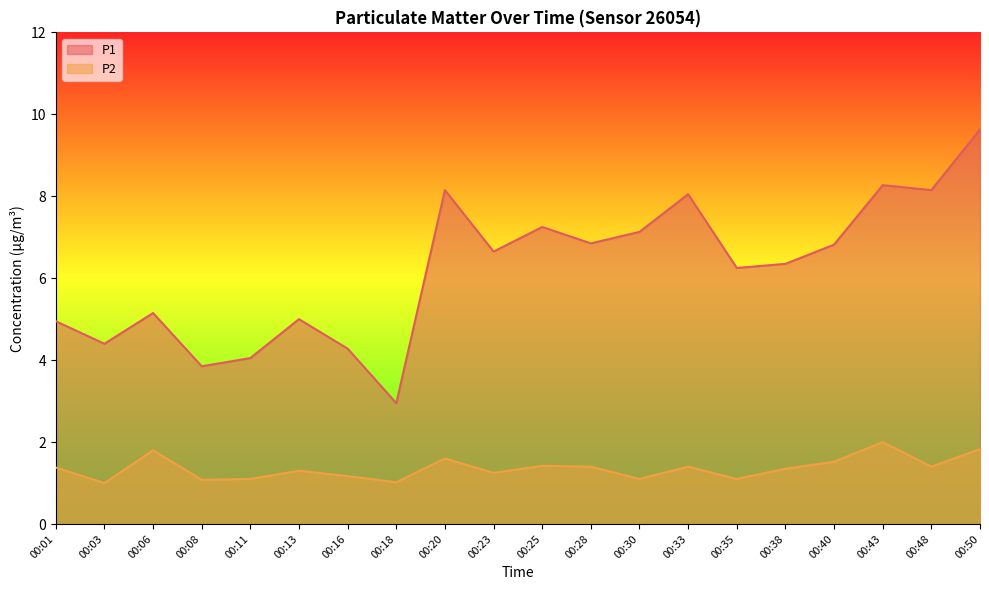

What is the sum of all P1 values?

124.2